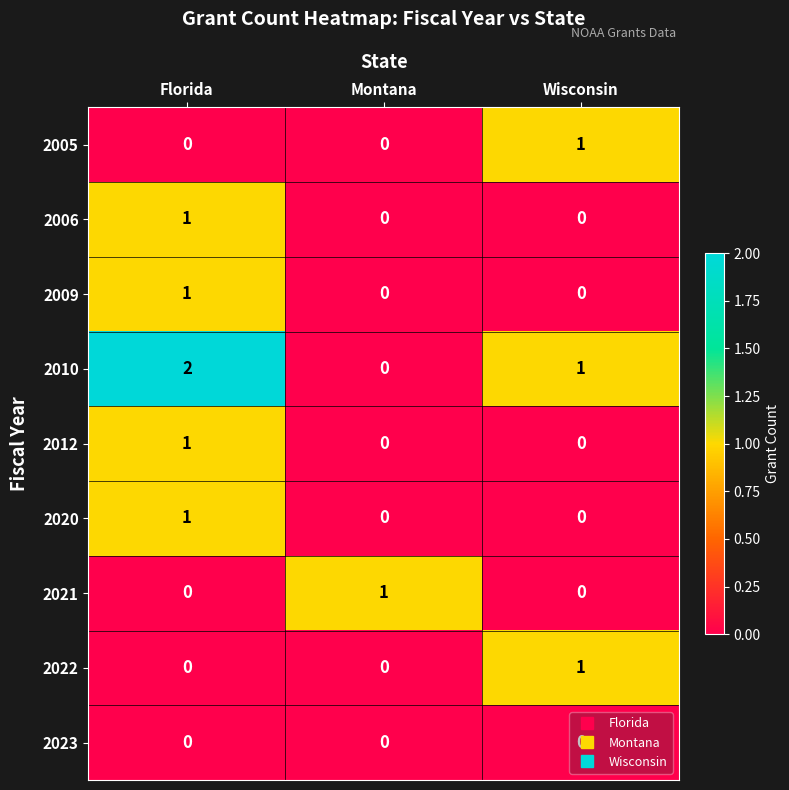

Is it true that 2020 equals 1 at Florida?

True